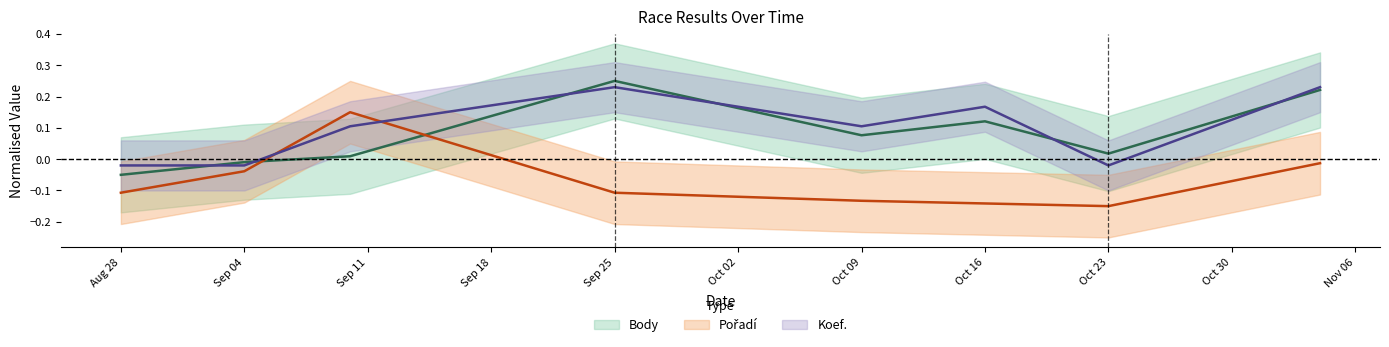

Does the chart display data point markers on the line(s)?

No